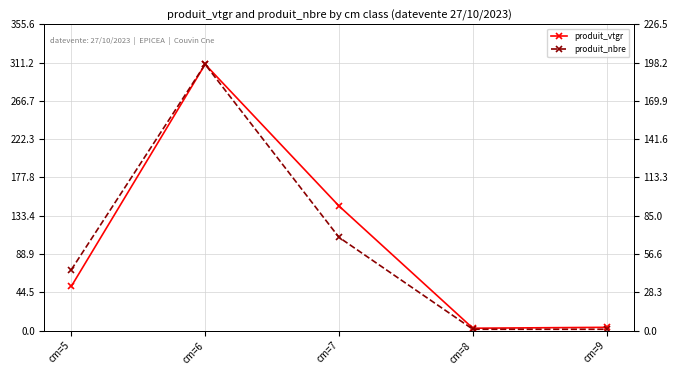

Which series has the largest total across all categories?

produit_vtgr